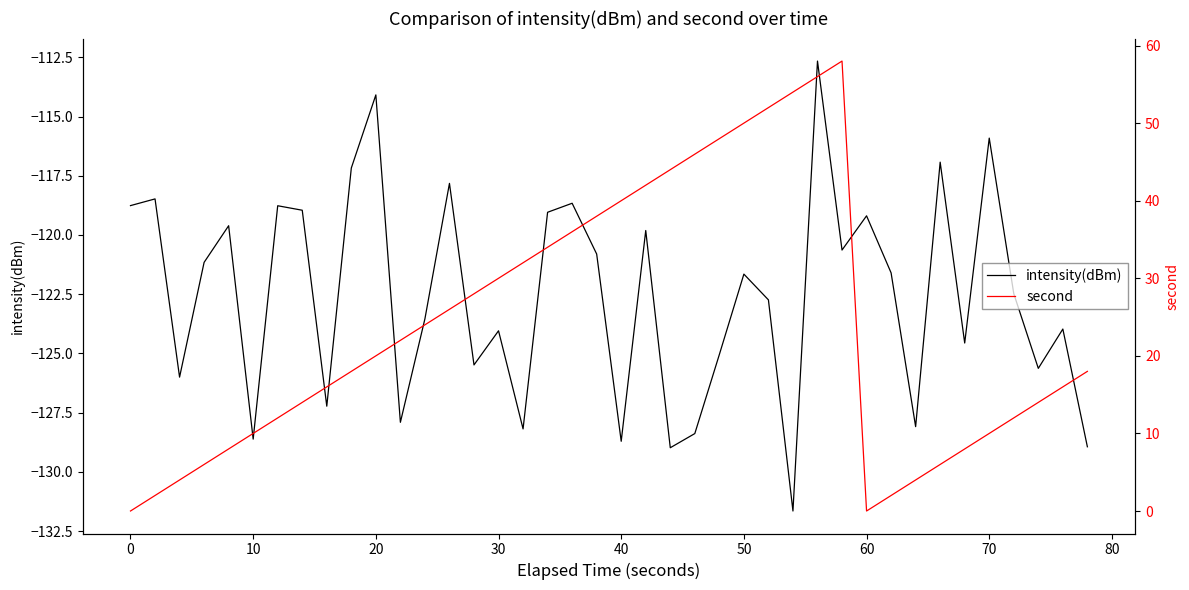

What is the maximum value for intensity(dBm)?

-112.7